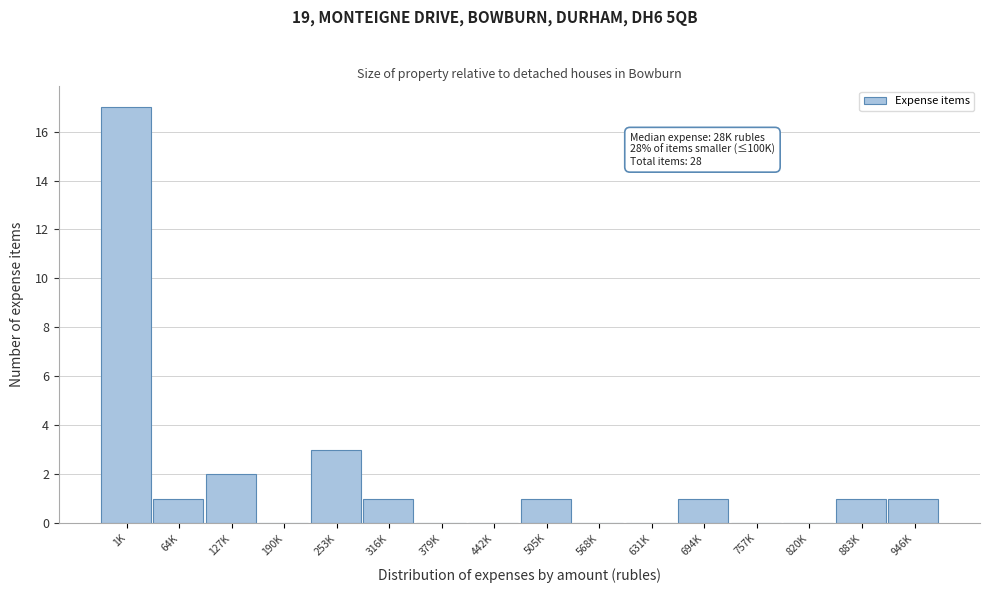

Reading left to right, extract all data points from this chart.

1K=17	64K=1	127K=2	190K=0	253K=3	316K=1	379K=0	442K=0	505K=1	568K=0	631K=0	694K=1	757K=0	820K=0	883K=1	946K=1